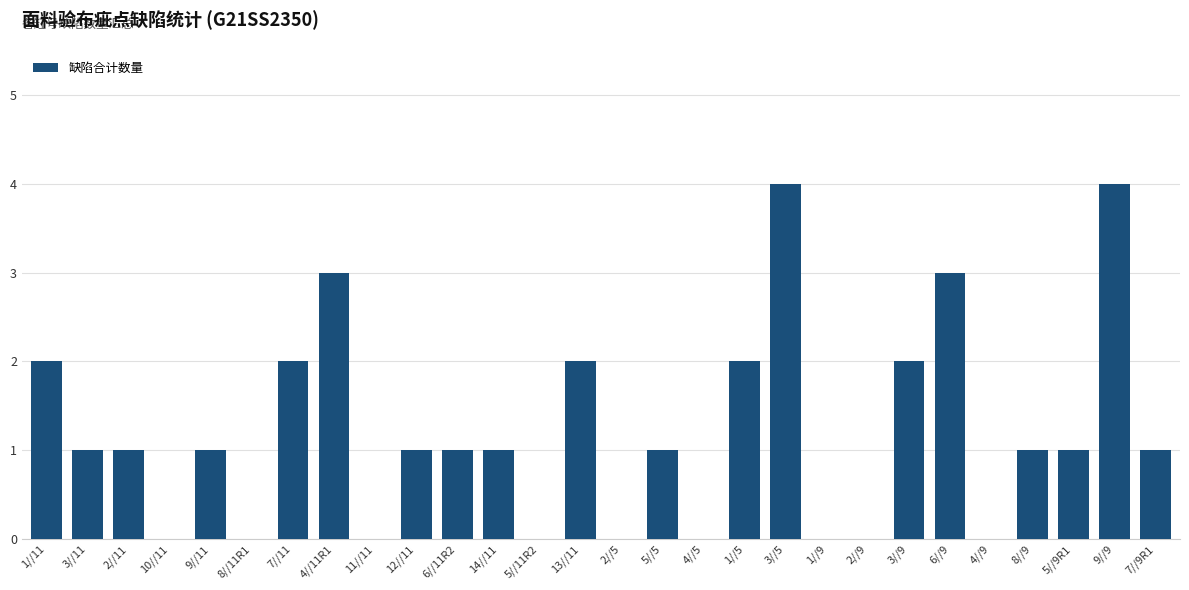

What is the maximum value shown in the chart?

4